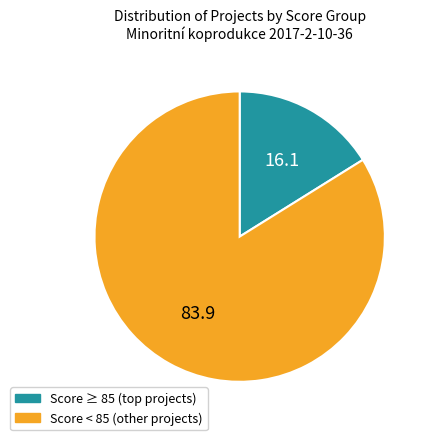

Is there any slice that represents more than half of the pie?

Yes